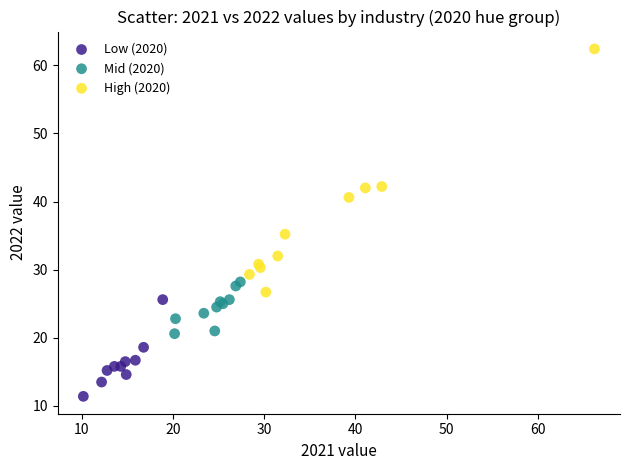

What are all the series names shown in the legend?

Low (2020), Mid (2020), High (2020)